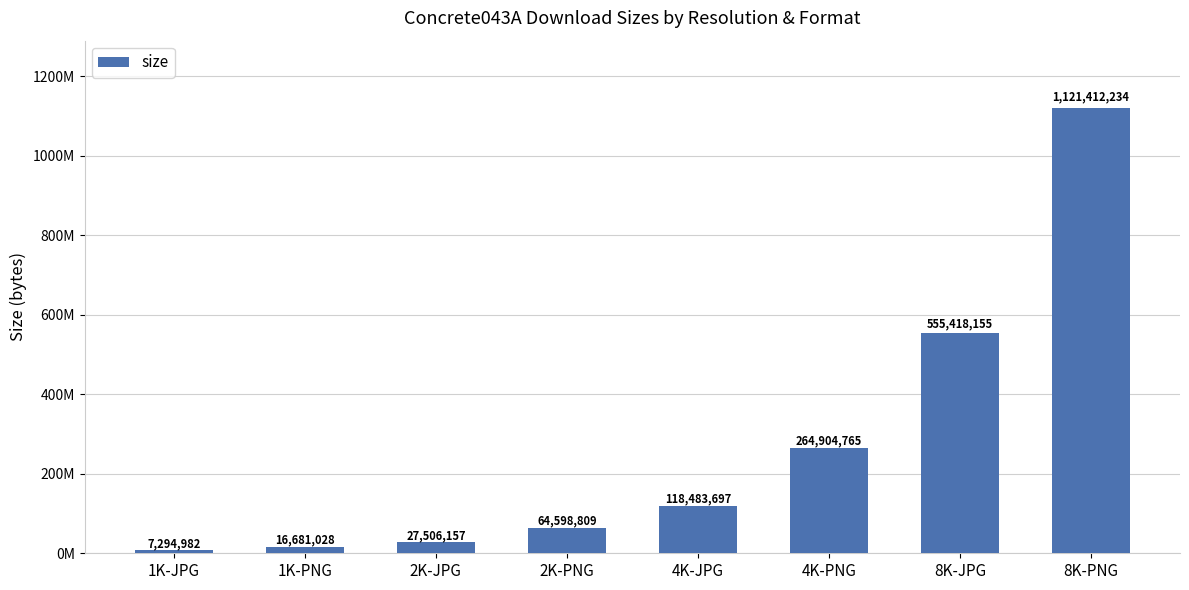

Rank the categories by value from highest to lowest.

8K-PNG, 8K-JPG, 4K-PNG, 4K-JPG, 2K-PNG, 2K-JPG, 1K-PNG, 1K-JPG